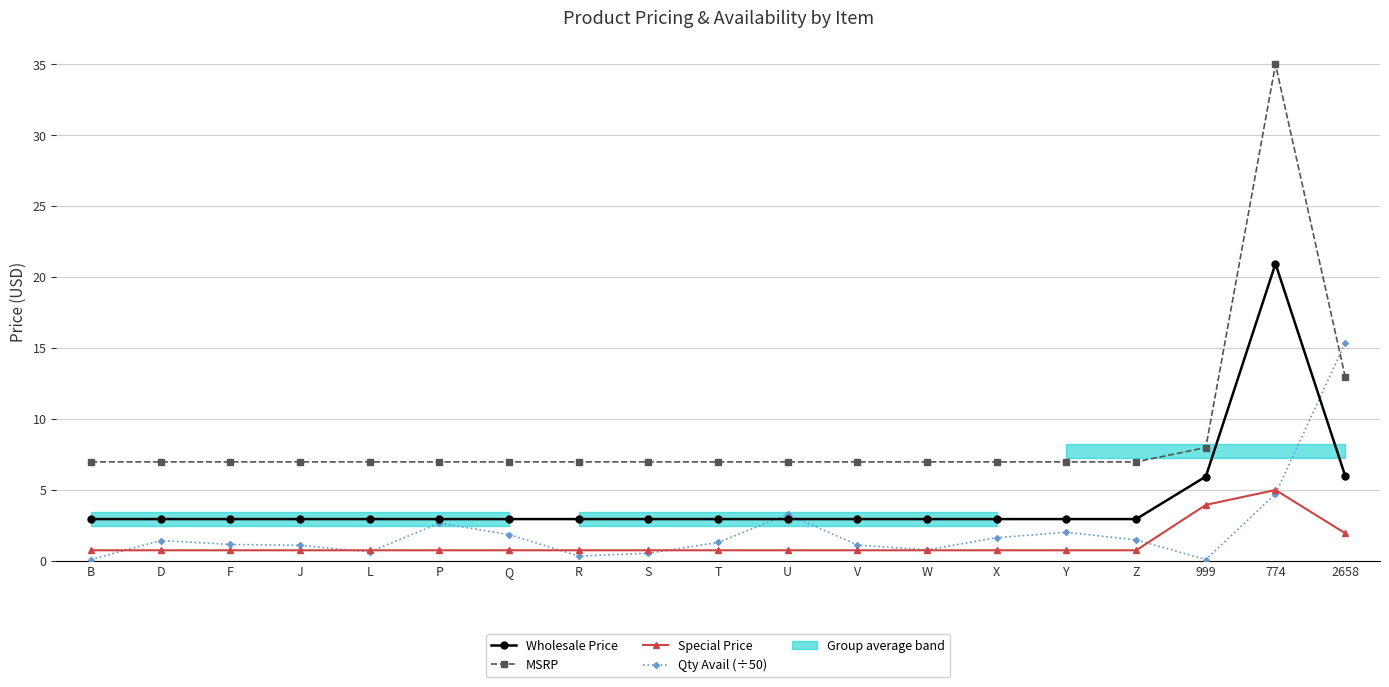

What is the approximate value of Wholesale Price at L?

3.0